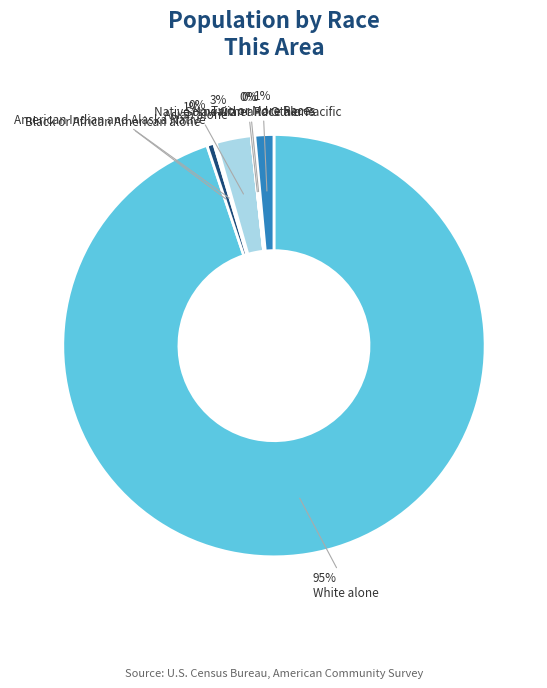

How many segments does this pie chart have?

7